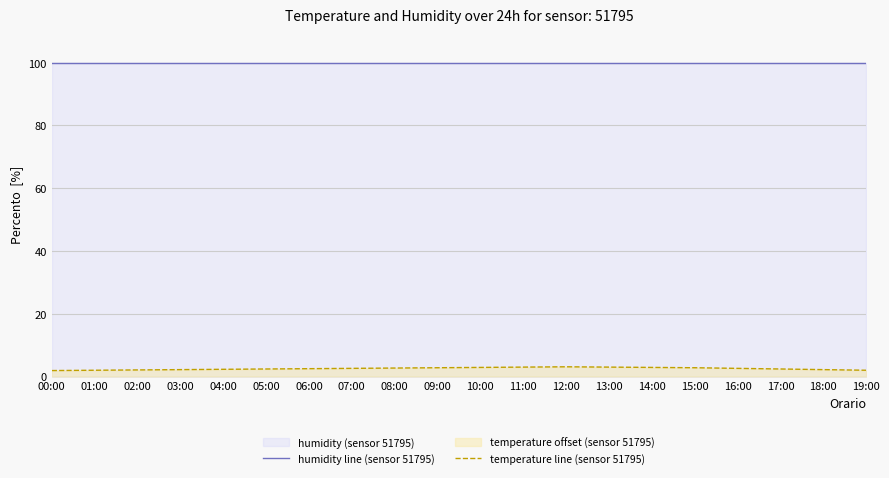

Rank the series by their average value, from highest to lowest.

humidity line (sensor 51795), temperature line (sensor 51795)